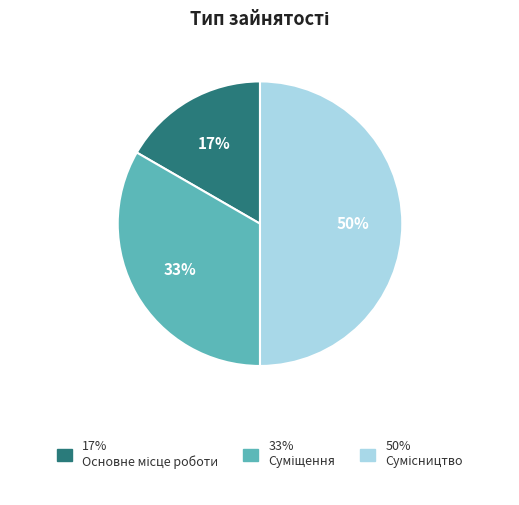

How many segments does this pie chart have?

3